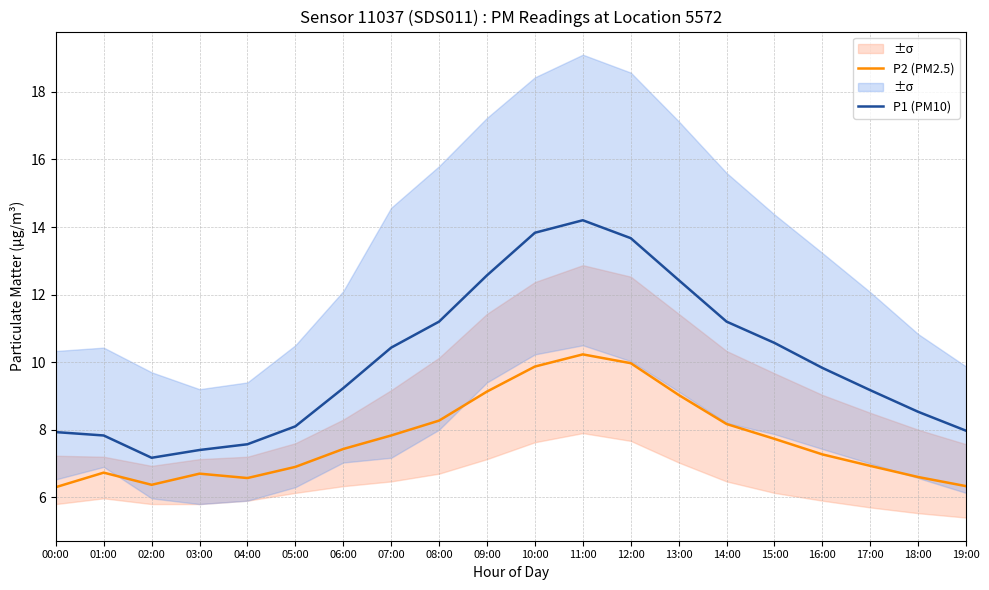

Rank the series by their maximum value, from highest to lowest.

P1 (PM10), P2 (PM2.5)